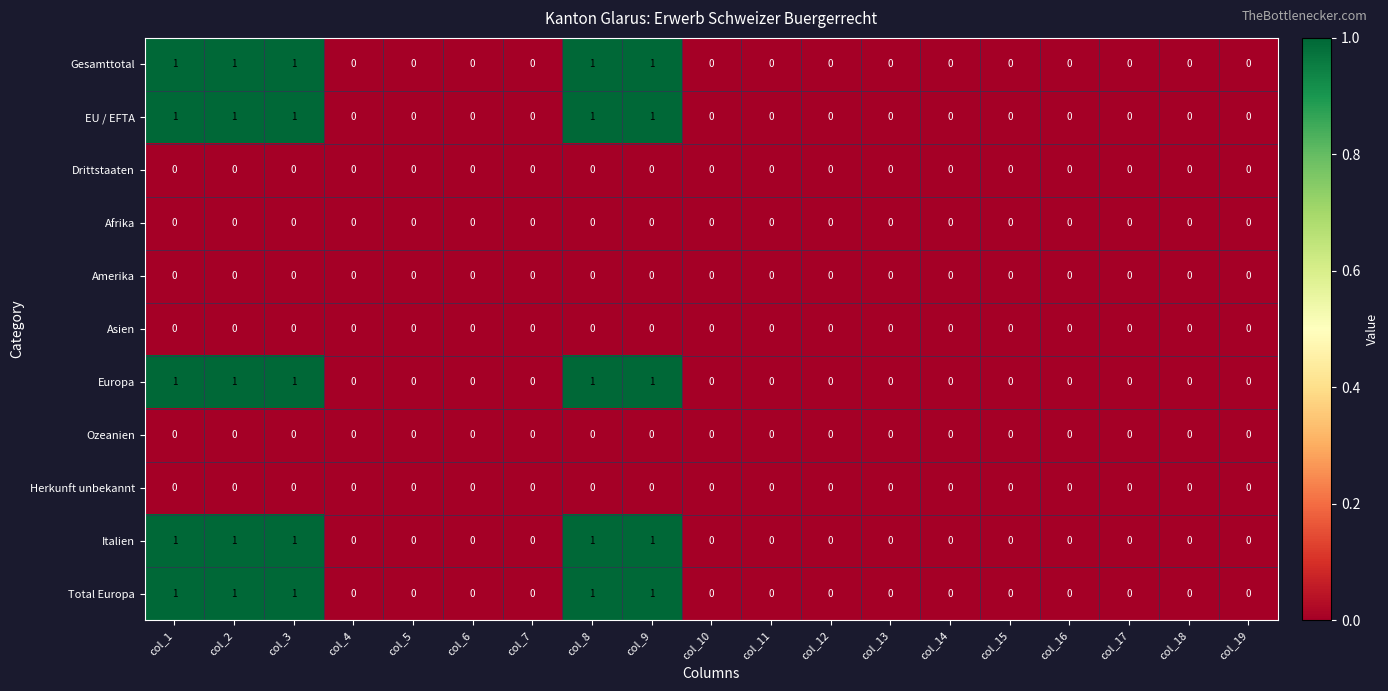

What is the greatest value displayed?

1